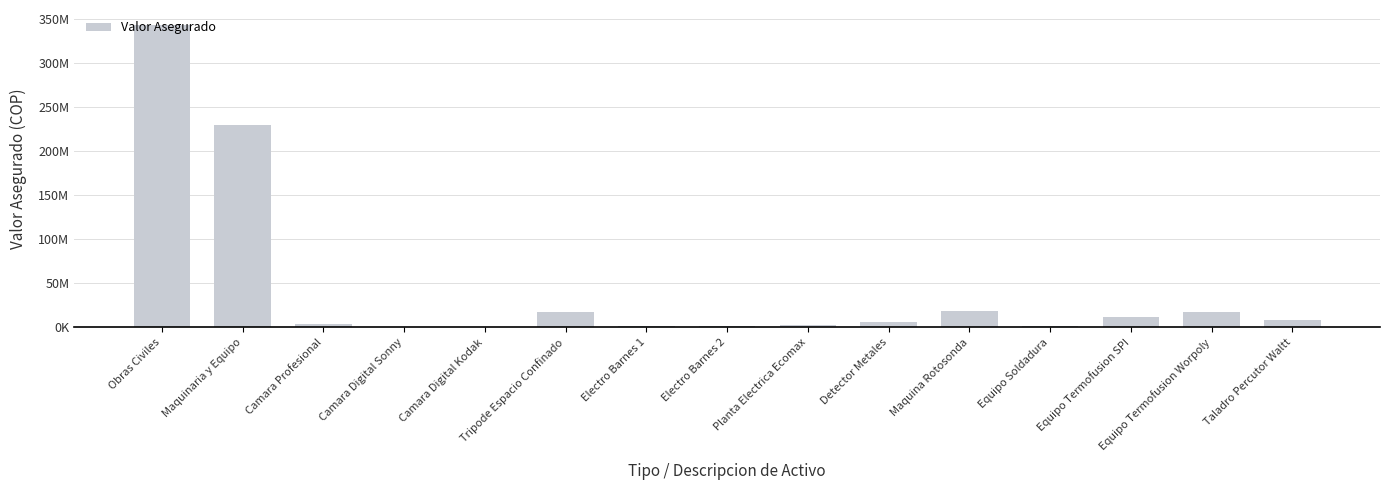

What is the maximum value shown in the chart?

343200000